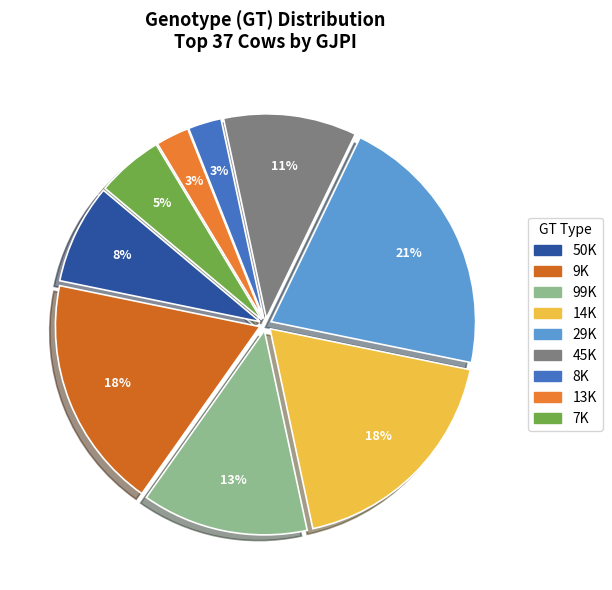

How many slices are in this pie chart?

9